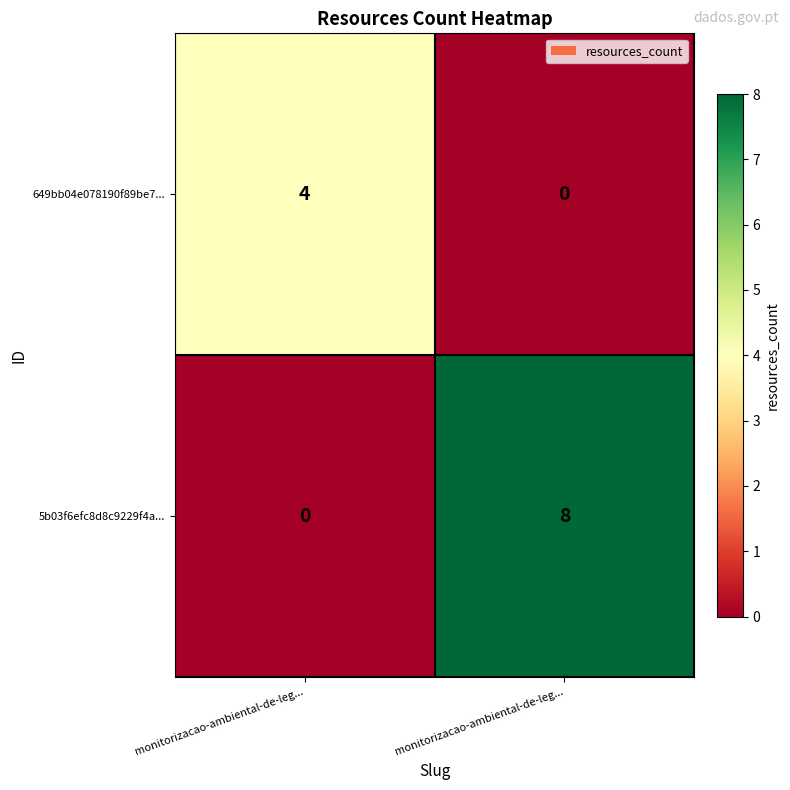

What is the total value across all series at monitorizacao-ambiental-de-leg...?

4